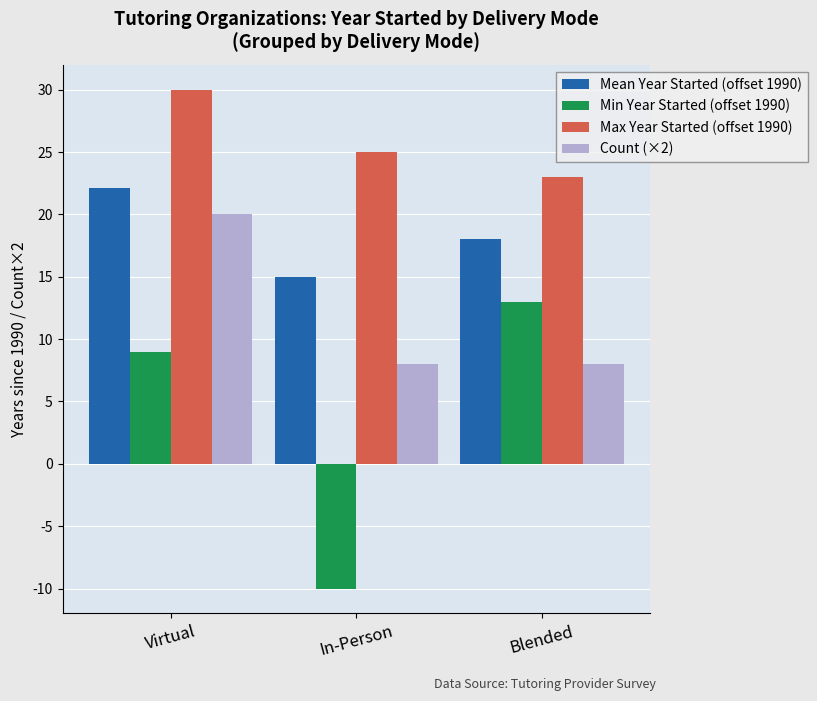

The Max Year Started (offset 1990) series shows 23.0 at Blended. True or false?

True